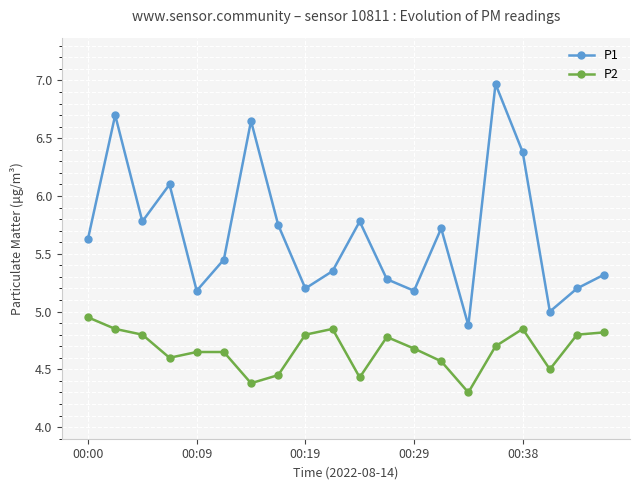

Which series has the widest spread of values?

P1